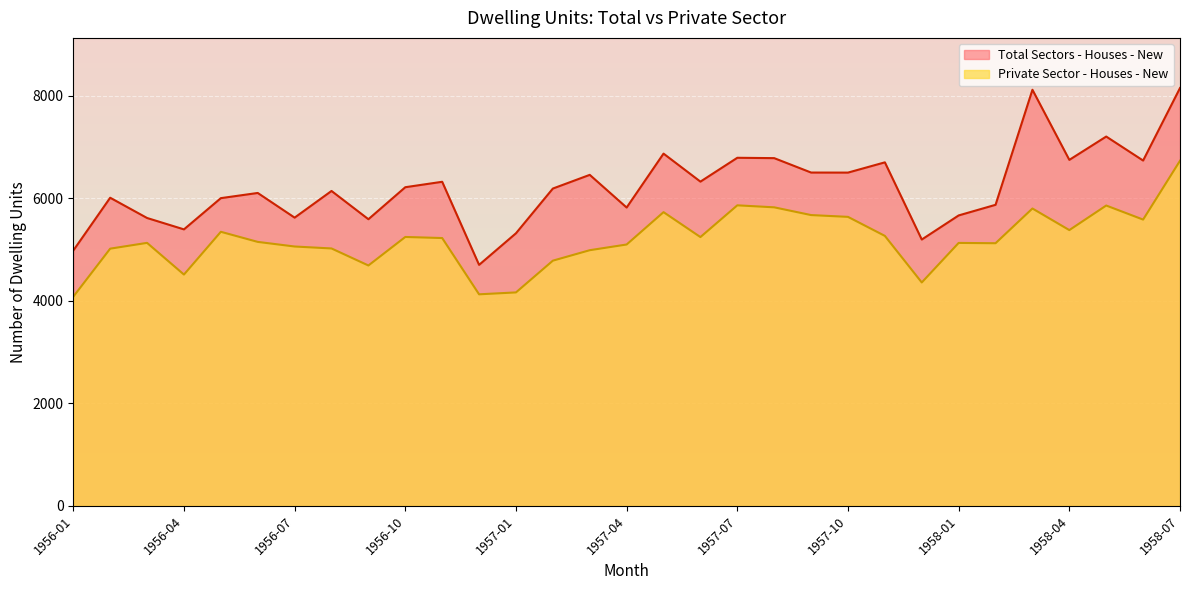

How many interior local valleys does the Total Sectors - Houses - New series have?

10